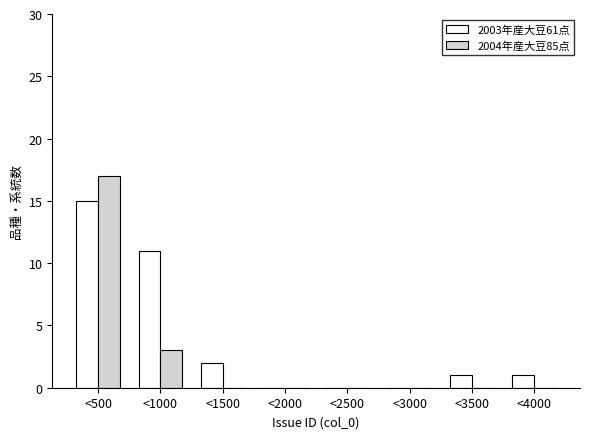

What is the maximum value shown in the chart?

17